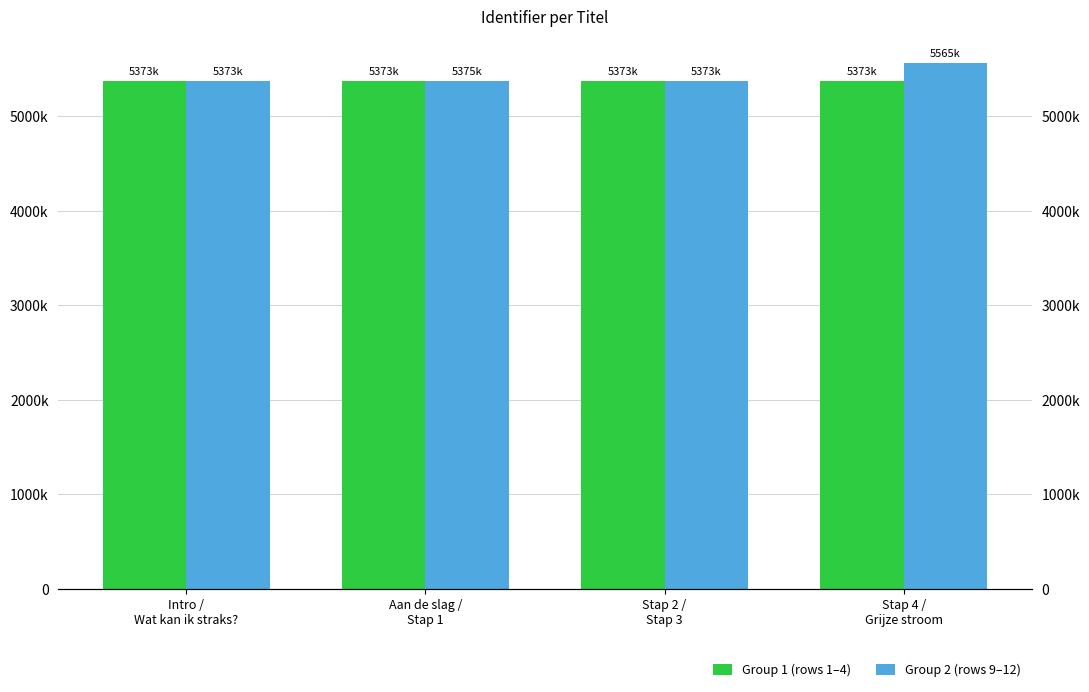

Between Stap 4 /
Grijze stroom and Aan de slag /
Stap 1, which is larger?

Stap 4 /
Grijze stroom